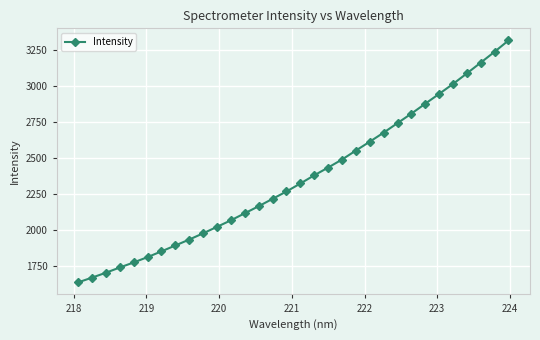

True or false: there are more than 0 points higher than both neighbors.

False